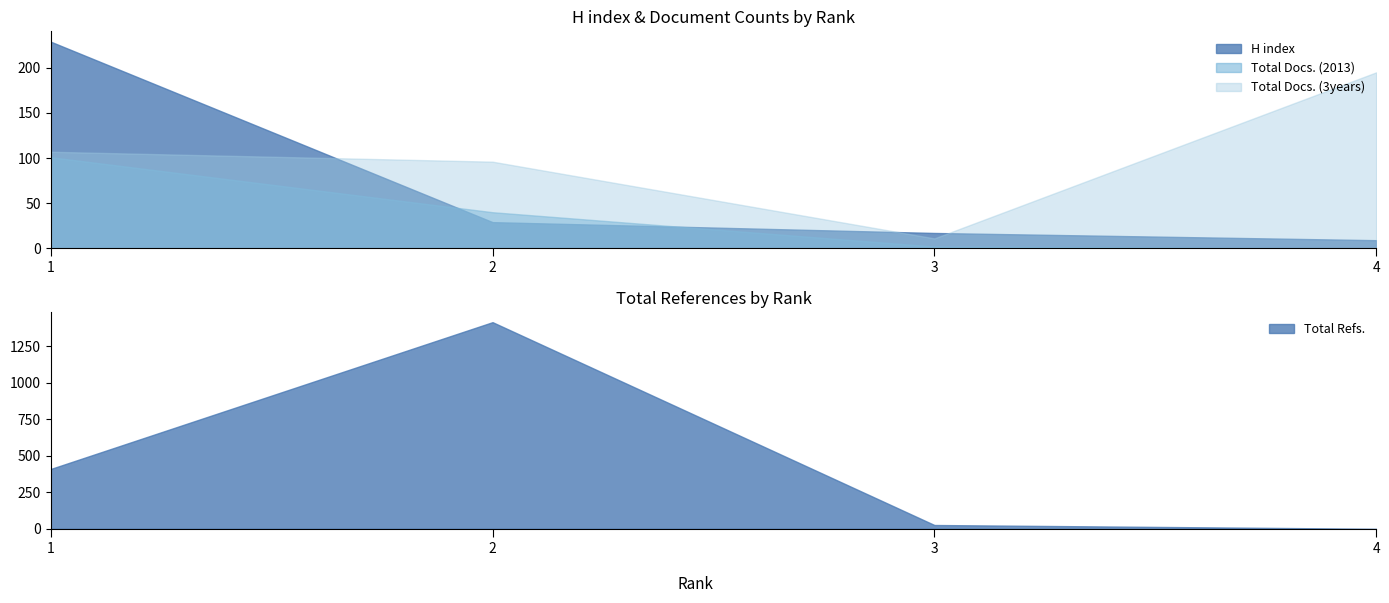

How many lines are shown in the chart?

4